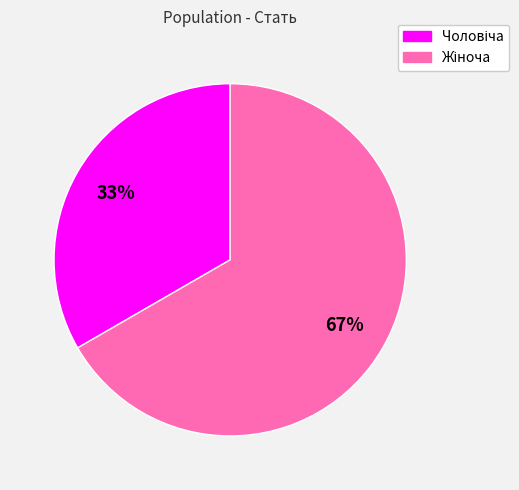

To the nearest percent, what is the average slice percentage?

50%